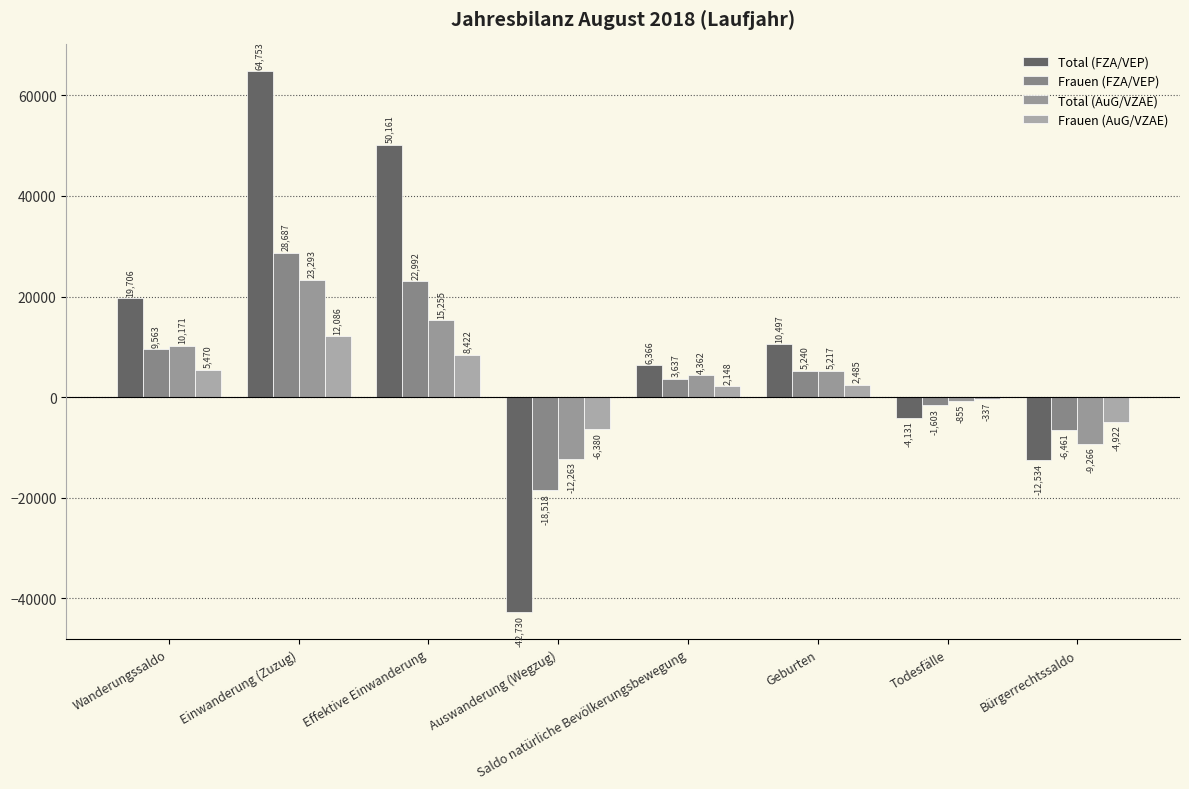

Reading right to left, list all the values displayed in this chart.

Total (FZA/VEP): -12534	-4131	10497	6366	-42730	50161	64753	19706
Frauen (FZA/VEP): -6461	-1603	5240	3637	-18518	22992	28687	9563
Total (AuG/VZAE): -9266	-855	5217	4362	-12263	15255	23293	10171
Frauen (AuG/VZAE): -4922	-337	2485	2148	-6380	8422	12086	5470